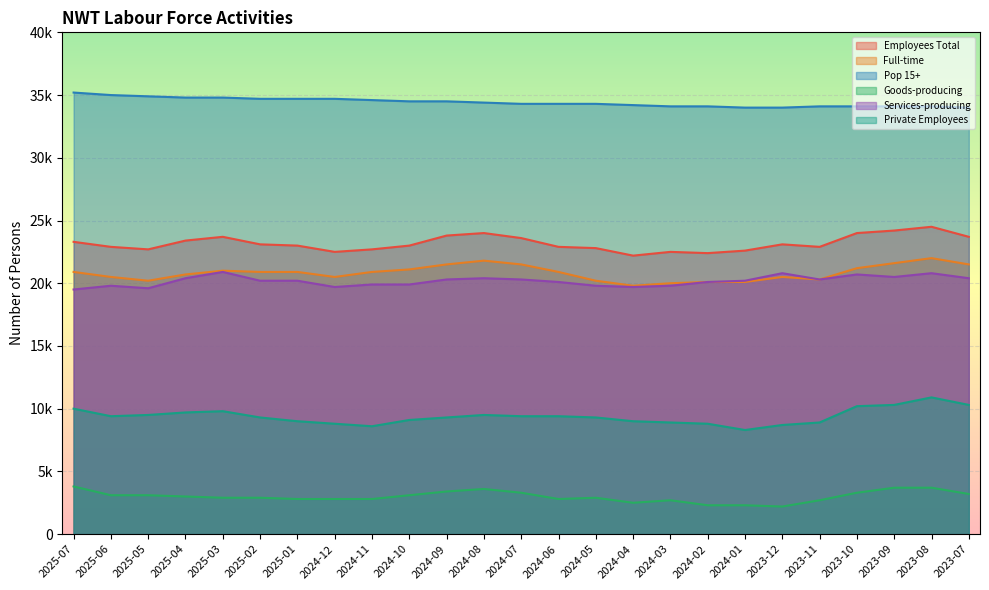

How many interior local valleys does the Services-producing series have?

5